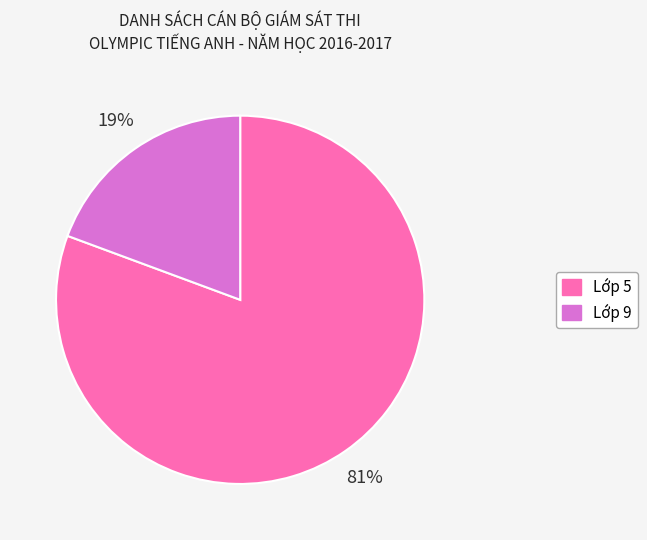

How many slices are in this pie chart?

2